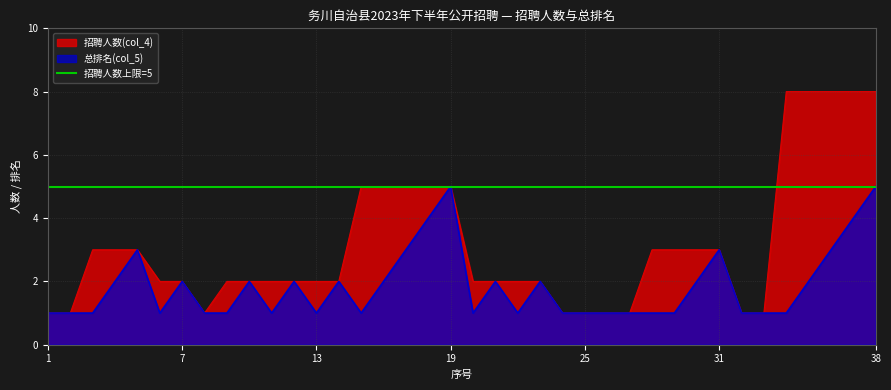

Count the 招聘人数(col_4) values in the range 2 to 5.

24